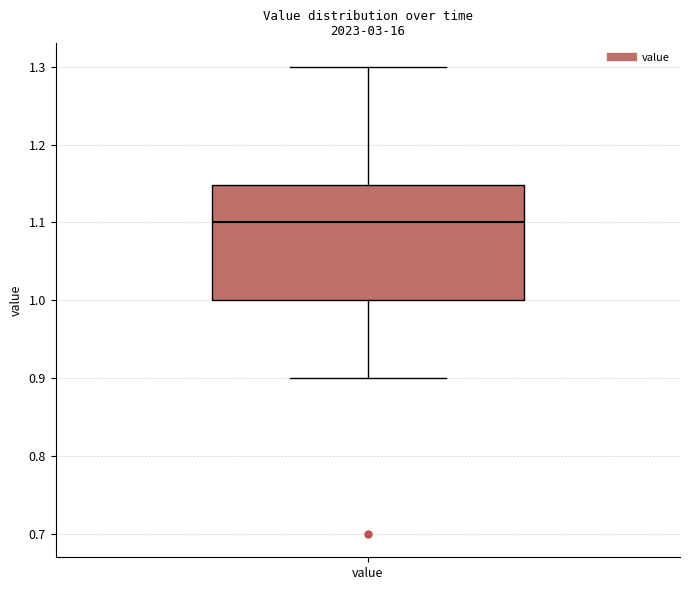

Where does the upper whisker of the box for value end on the y-axis? The values are not printed on the chart, so give them approximately, as read against the axis.

1.30